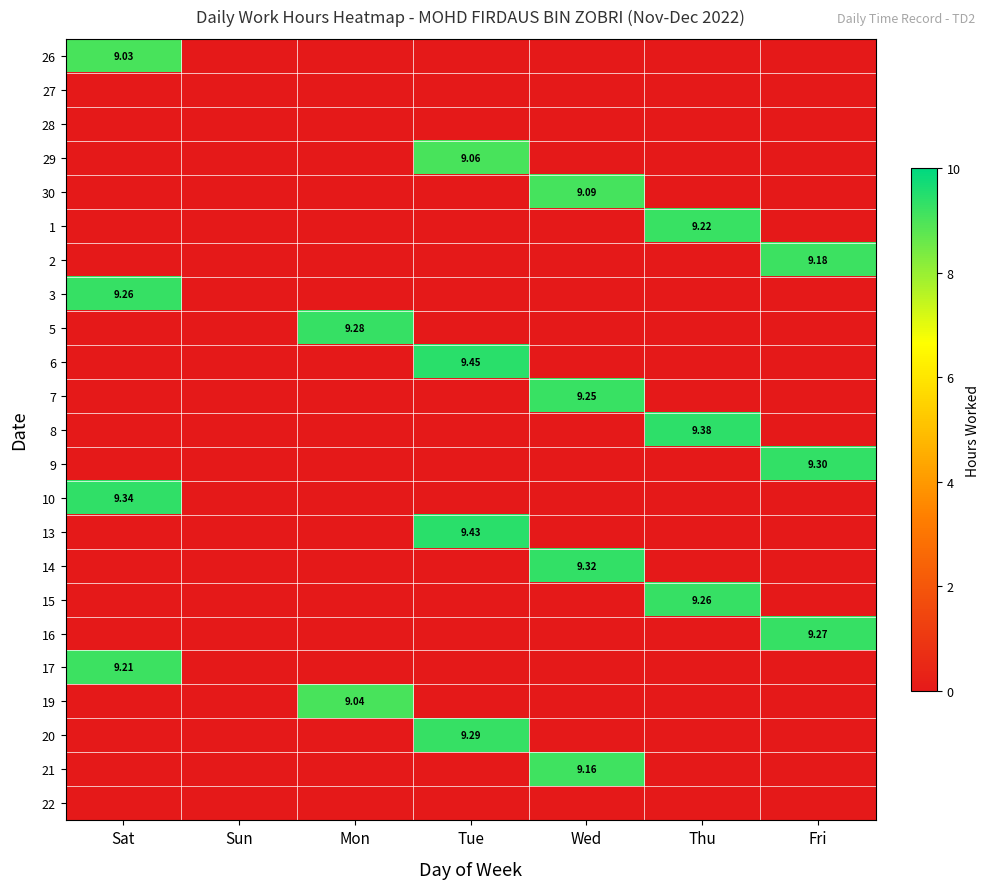

Rank the series by their maximum value, from highest to lowest.

6, 13, 8, 10, 14, 9, 20, 5, 16, 3, 15, 7, 1, 17, 2, 21, 30, 29, 19, 26, 27, 28, 22